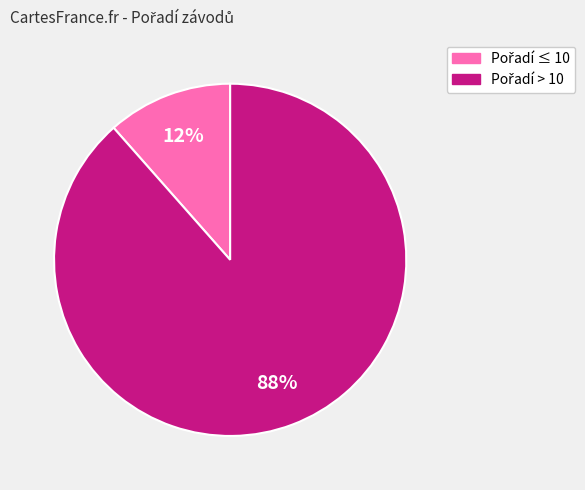

How many slices are in this pie chart?

2